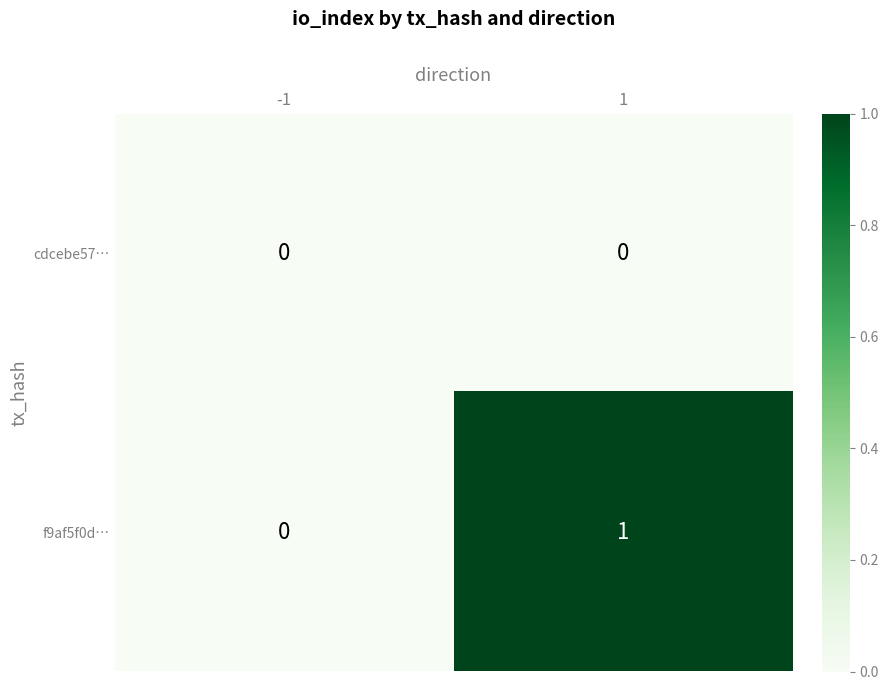

The value of cdcebe57… at 1 is 0. True or false?

True